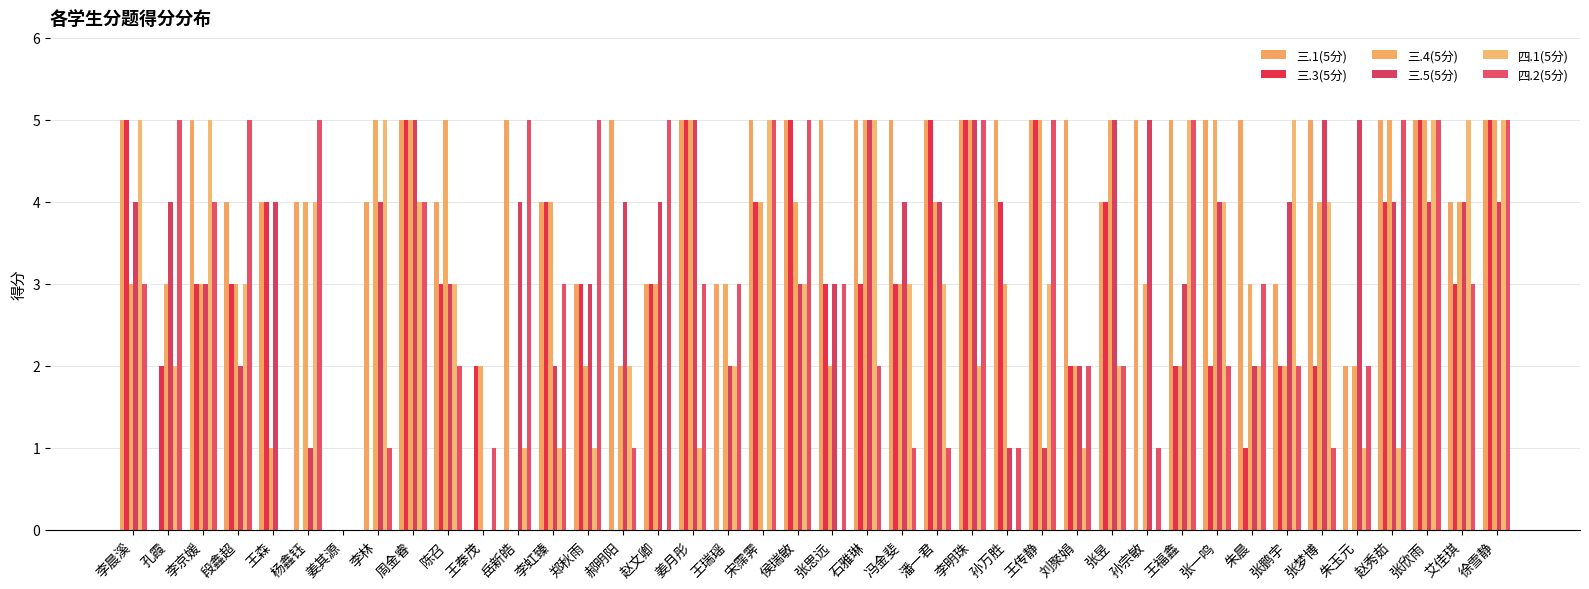

The value of 三.3(5分) at 张思远 is 3. True or false?

True